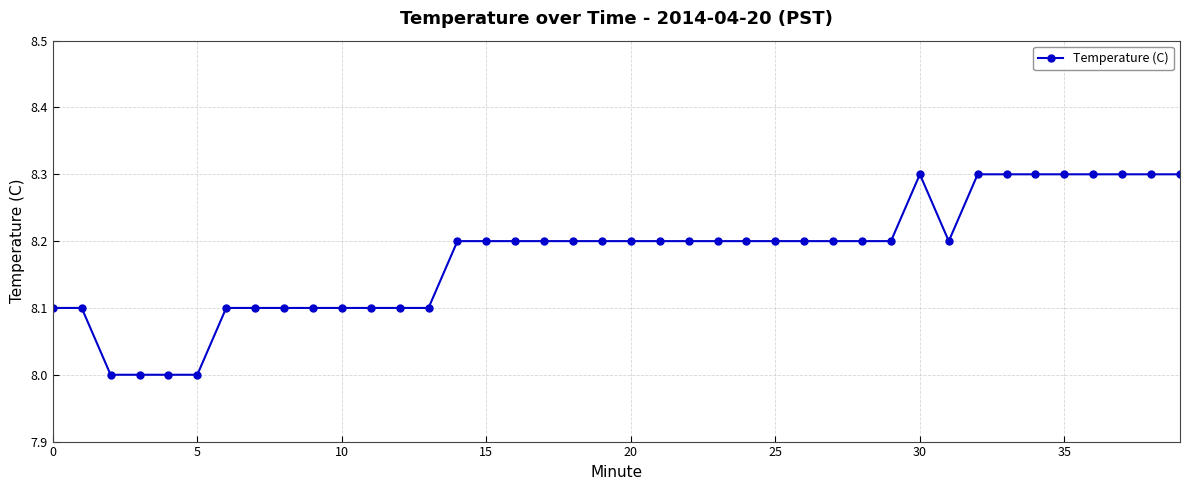

What is the value of the 22nd point from the left?

8.2